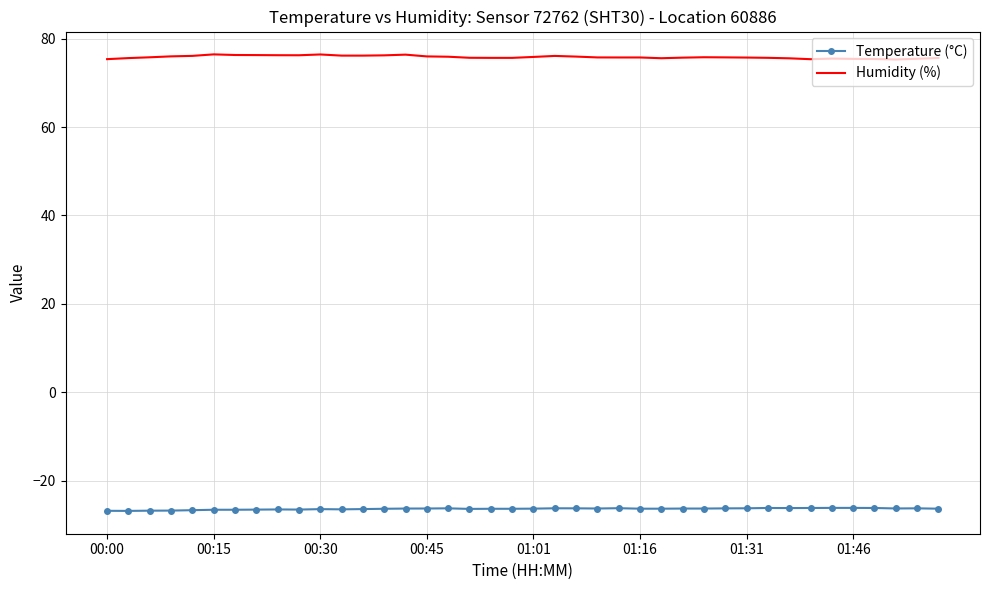

List the series in order of their overall mean, highest first.

Humidity (%), Temperature (°C)